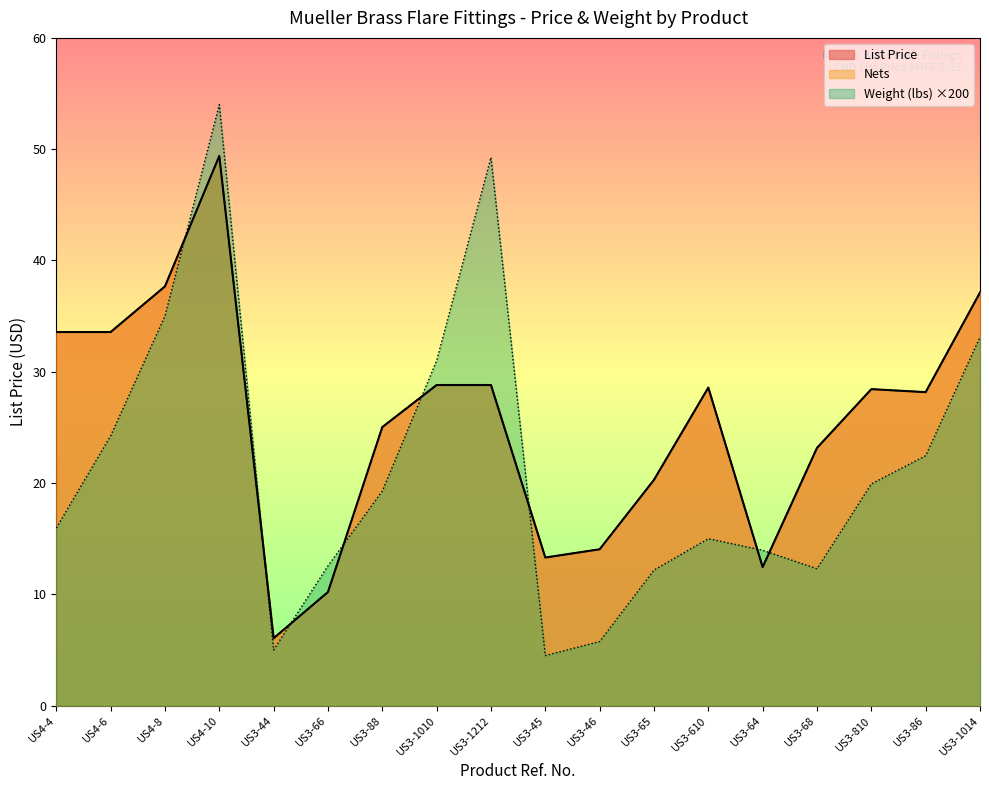

How many values in the Weight (lbs) series are below 19?

9